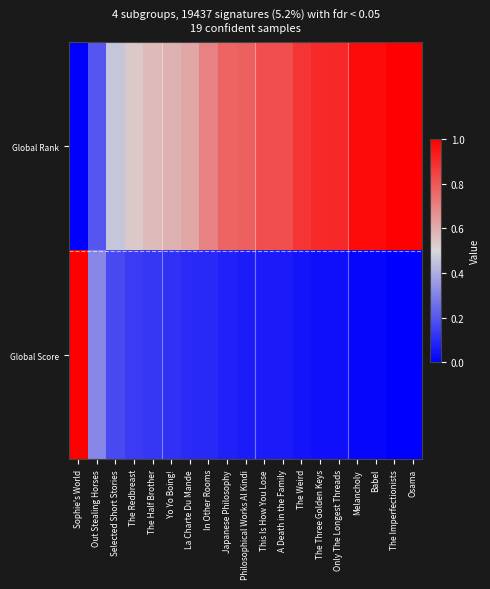

Which series has the widest spread of values?

Global Rank